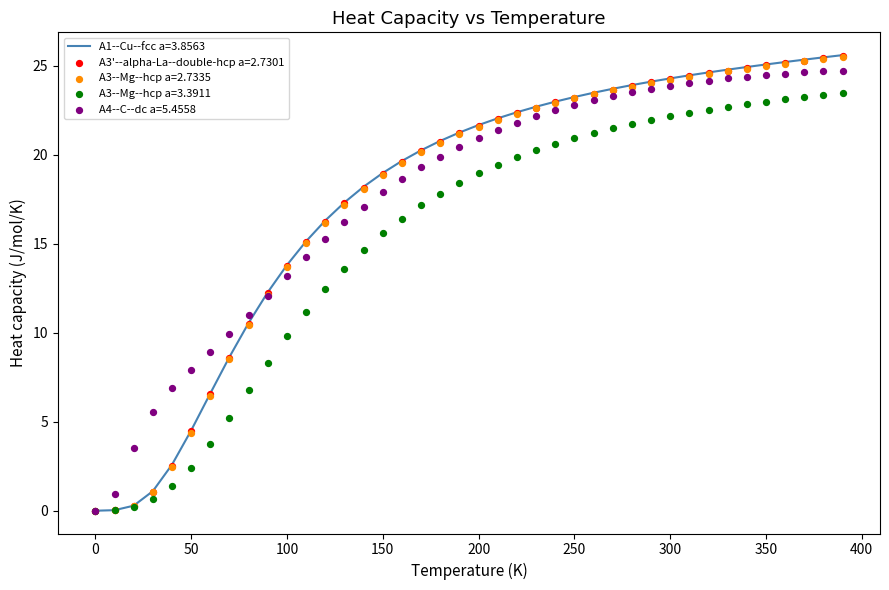

Which series has the largest total across all categories?

A1--Cu--fcc a=3.8563